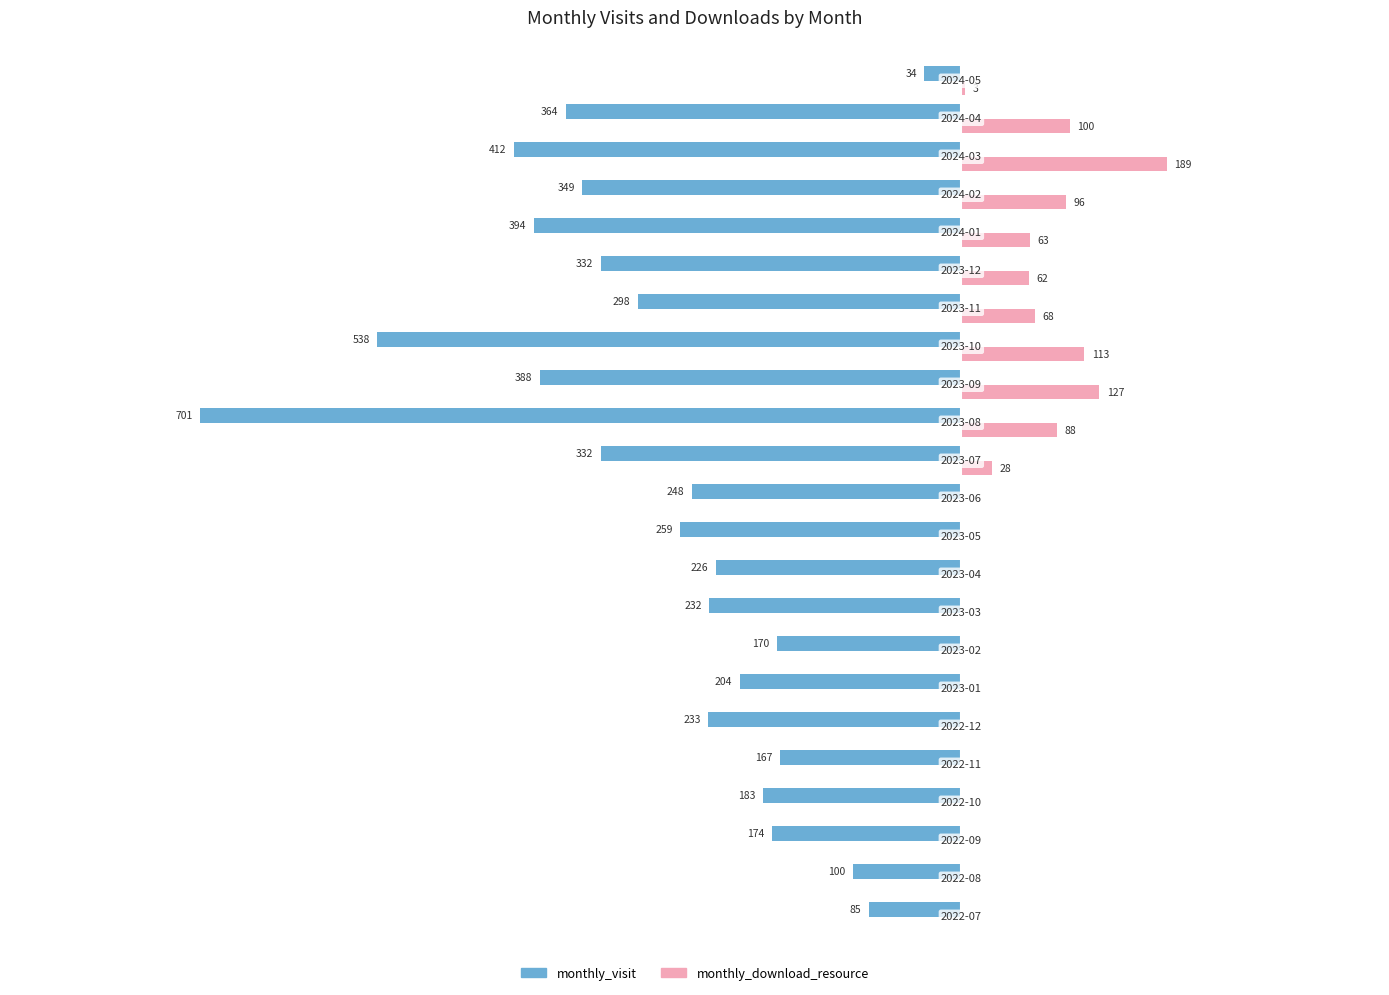

Reading left to right, extract all data points from this chart.

monthly_visit: -85	-100	-174	-183	-167	-233	-204	-170	-232	-226	-259	-248	-332	-701	-388	-538	-298	-332	-394	-349	-412	-364	-34
monthly_download_resource: 0	0	0	0	0	0	0	0	0	0	0	0	28	88	127	113	68	62	63	96	189	100	3